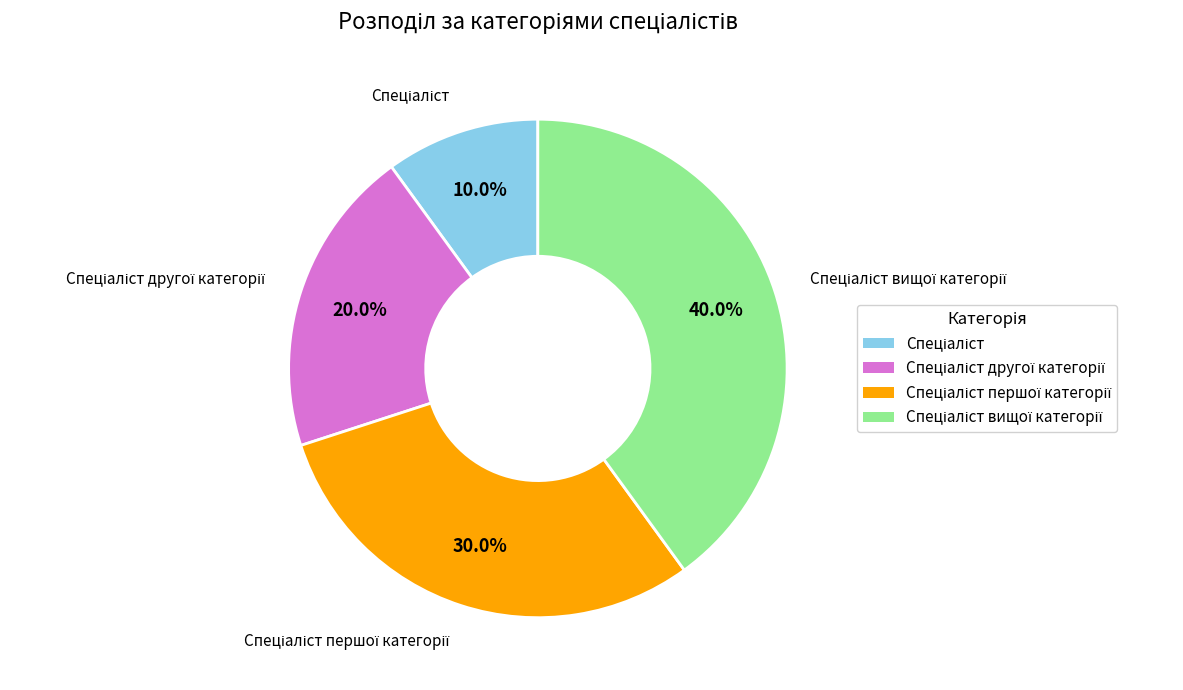

Is there any slice that represents more than half of the pie?

No